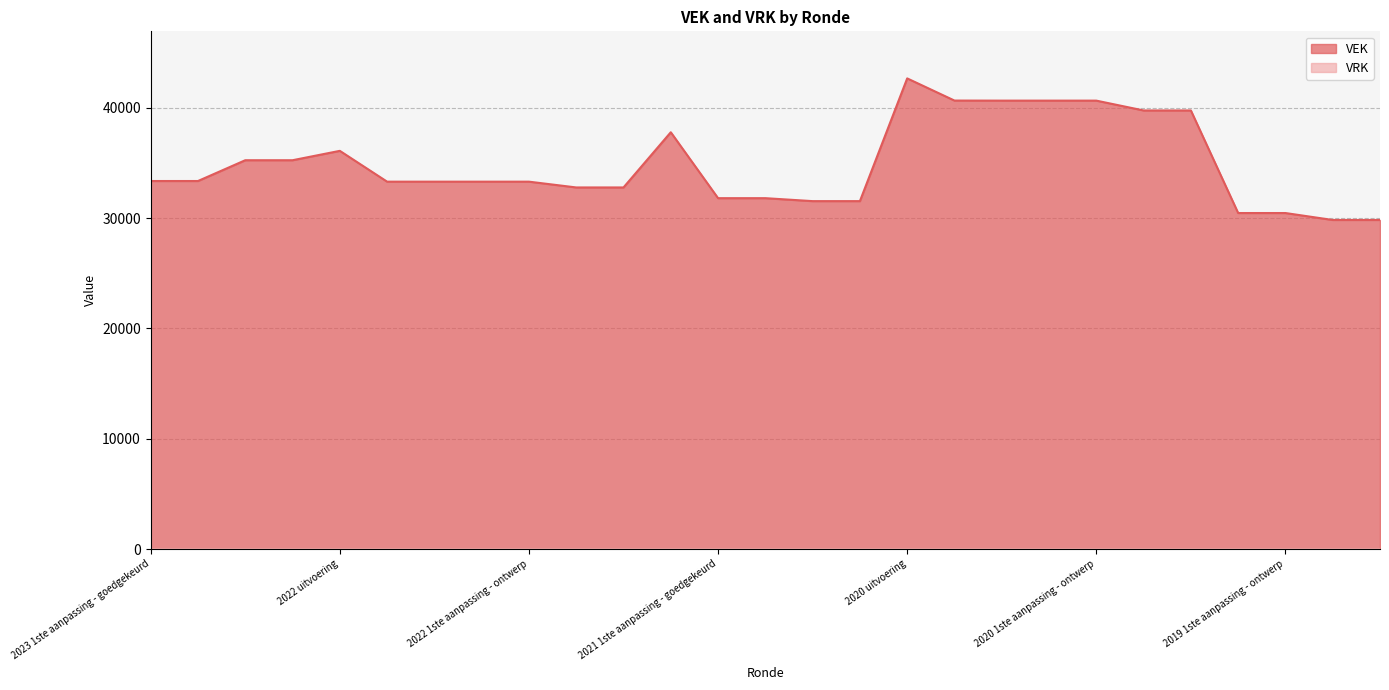

Rank the categories by value from lowest to highest.

2019 opmaak - goedgekeurd, 2019 opmaak - ontwerp, 2019 1ste aanpassing - goedgekeurd, 2019 1ste aanpassing - ontwerp, 2021 Opmaak - goedgekeurd, 2021 Opmaak - ontwerp, 2021 1ste aanpassing - goedgekeurd, 2021 1ste aanpassing - ontwerp, 2022 Opmaak - goedgekeurd, 2022 Opmaak - ontwerp, 2022 2de aanpassing - goedgekeurd, 2022 2de aanpassing - ontwerp, 2022 1ste aanpassing - goedgekeurd, 2022 1ste aanpassing - ontwerp, 2023 1ste aanpassing - goedgekeurd, 2023 1ste aanpassing - ontwerp, 2023 Opmaak - goedgekeurd, 2023 Opmaak - ontwerp, 2022 uitvoering, 2021 uitvoering, 2020 Opmaak - goedgekeurd, 2020 Opmaak - ontwerp, 2020 2de aanpassing - ontwerp, 2020 1ste aanpassing - goedgekeurd, 2020 1ste aanpassing - ontwerp, 2020 2de aanpassing - goedgekeurd, 2020 uitvoering